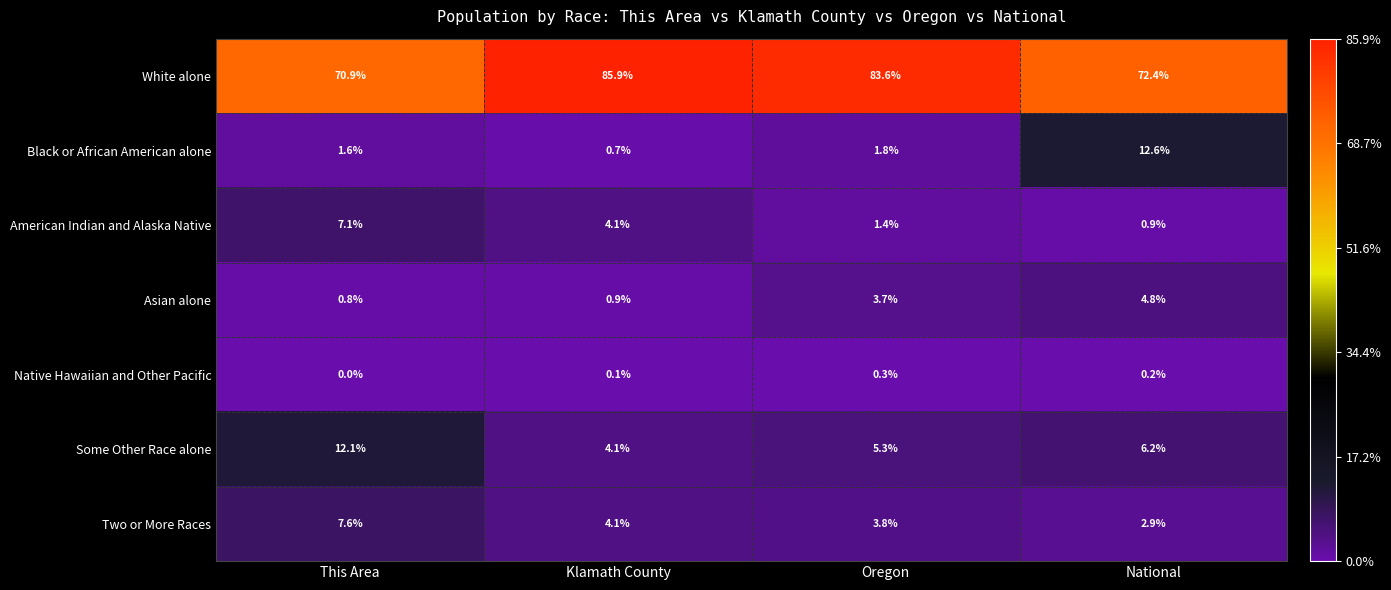

Read the White alone value at This Area.

70.9